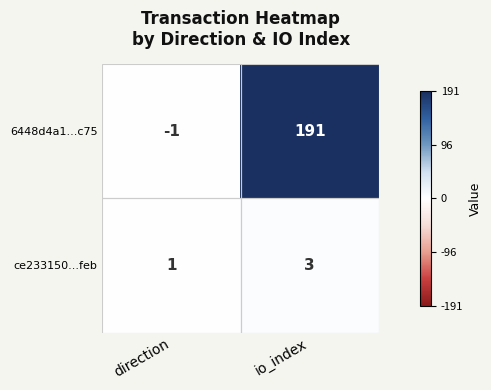

Which label corresponds to the largest value in the chart?

io_index